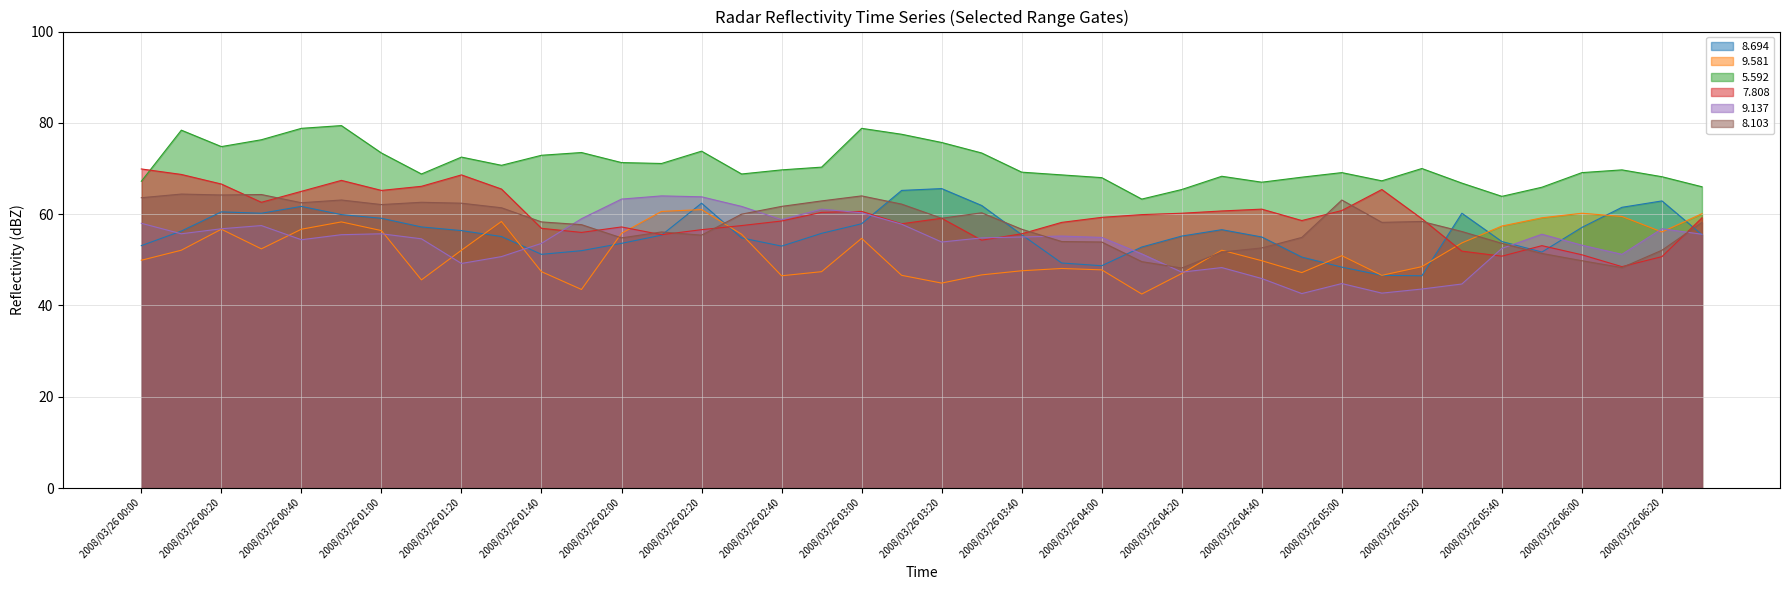

Is it true that 5.592 equals 63.3 at 2008/03/26 04:10?

True